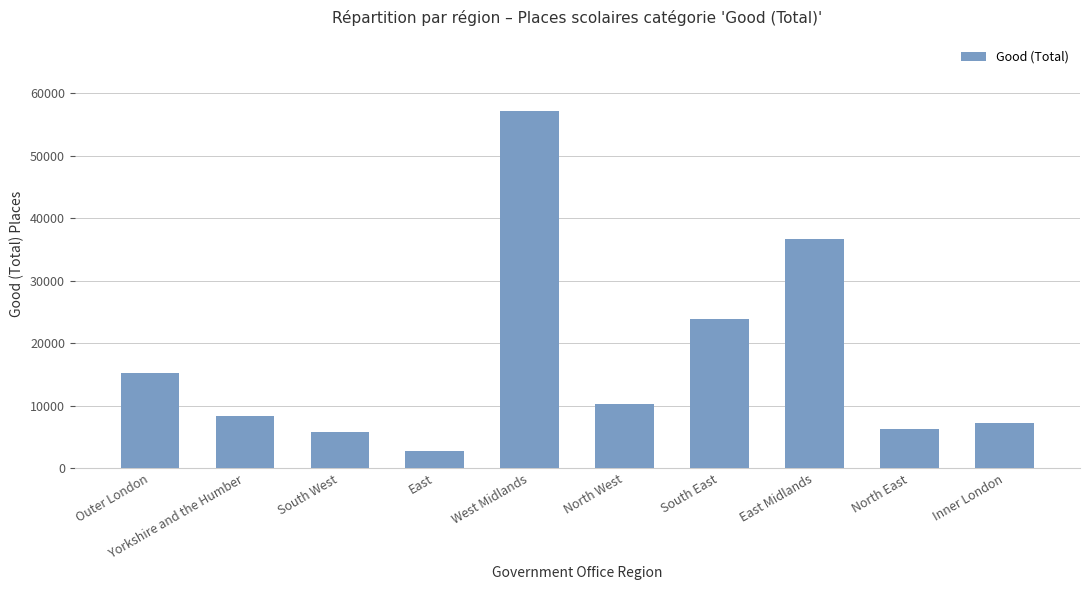

How many values are below 10233?

5